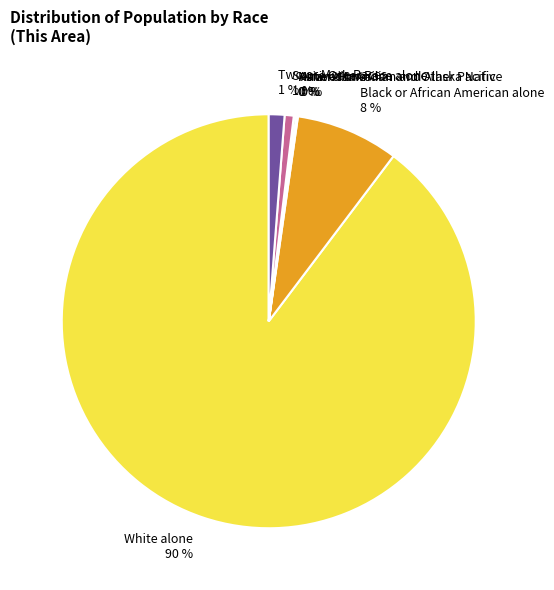

To the nearest percent, what is the difference between the White alone and Black or African American alone slice percentages?

82%